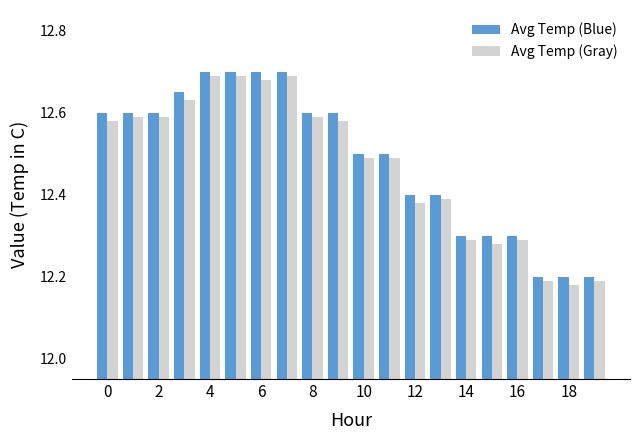

What is the sum of all Avg Temp (Gray) values?

249.5